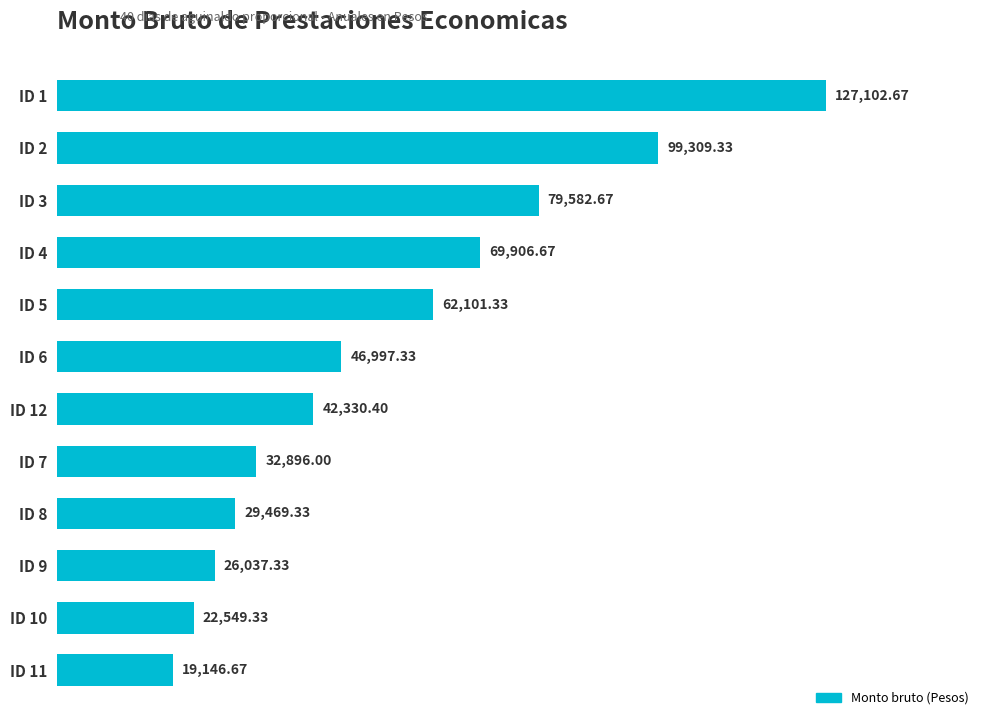

What is the difference between the maximum and minimum values?

107956.0